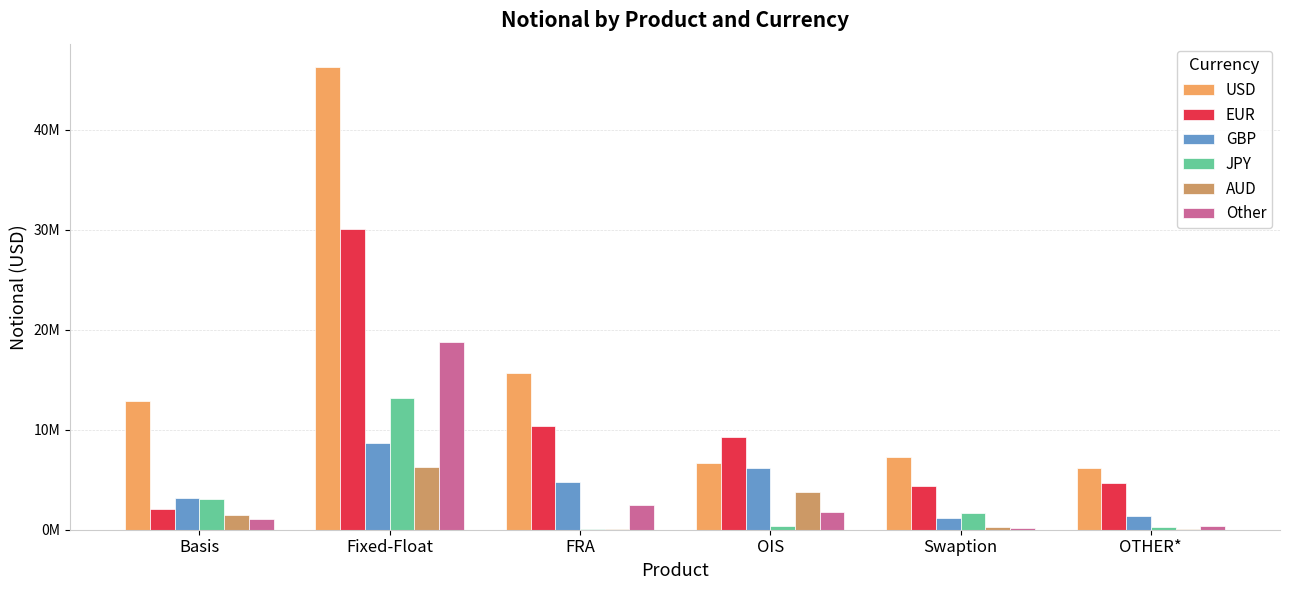

What are all the series names shown in the legend?

USD, EUR, GBP, JPY, AUD, Other